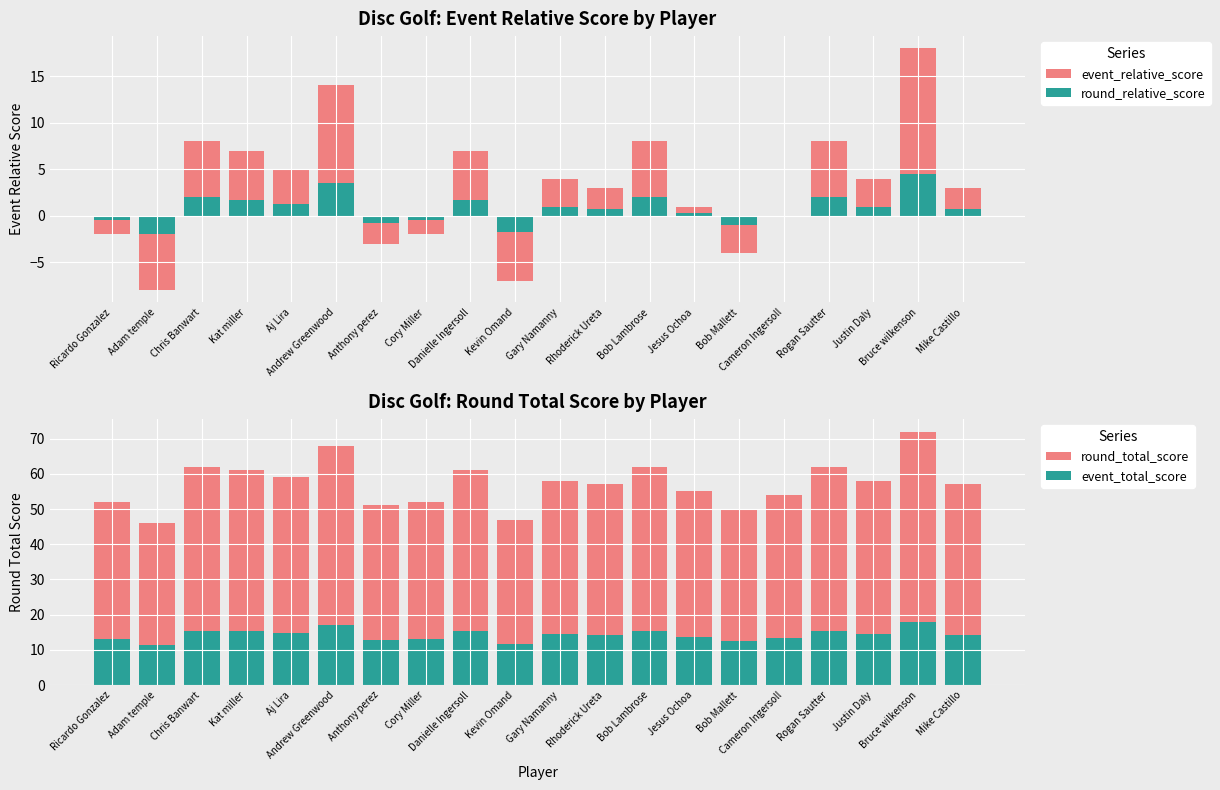

What is the smallest value displayed?

-8.0